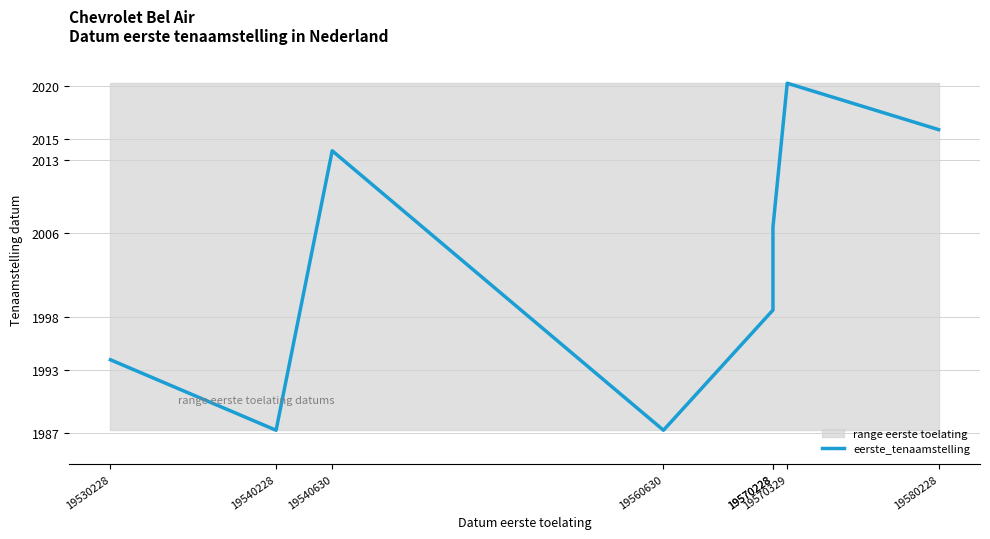

What is the ratio of the value at 19560630 to the value at 19540630?

1.0